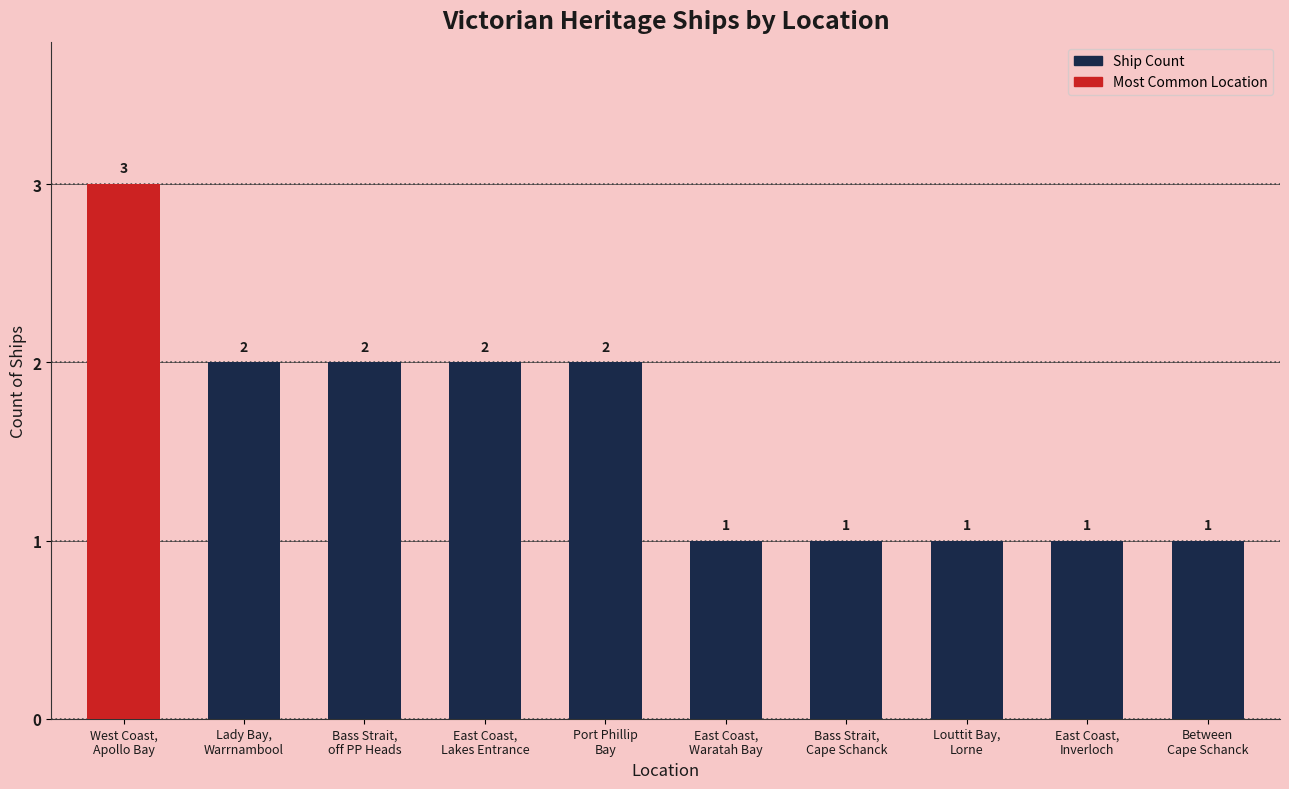

What is the value of the 2nd bar from the left?

2